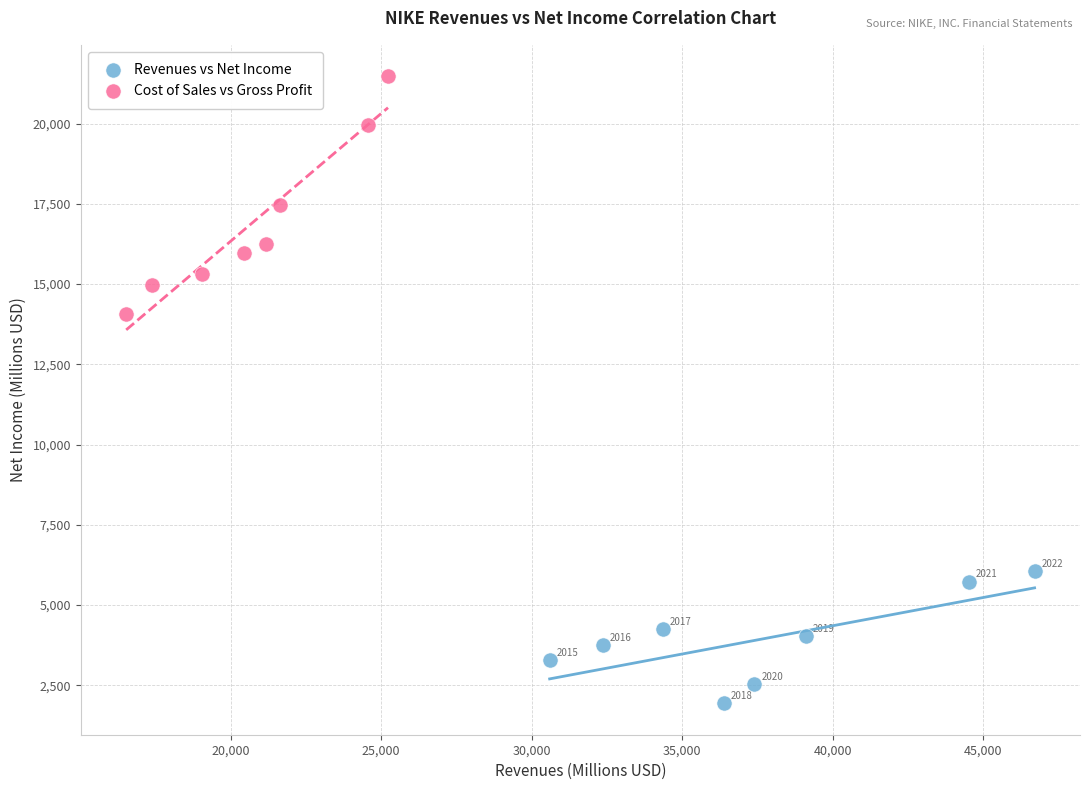

What are all the series names shown in the legend?

Revenues vs Net Income, Cost of Sales vs Gross Profit